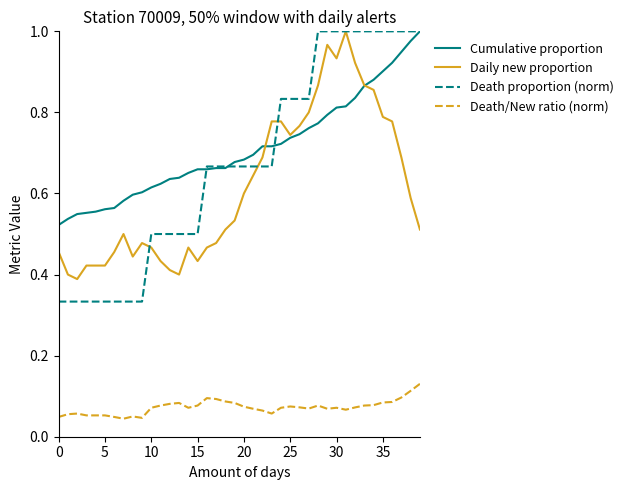

True or false: Daily new proportion and Death/New ratio (norm) intersect in this chart.

False